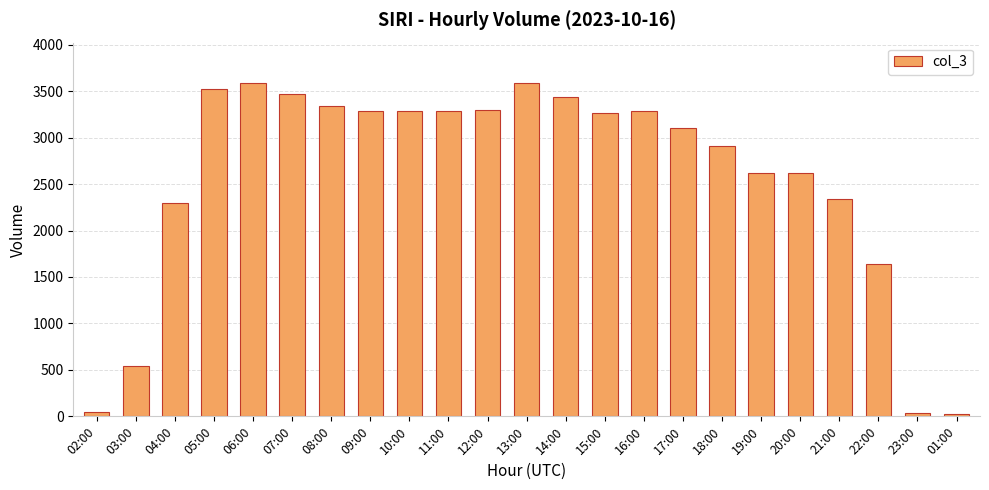

What is the change in value from 19:00 to 01:00?

-2587